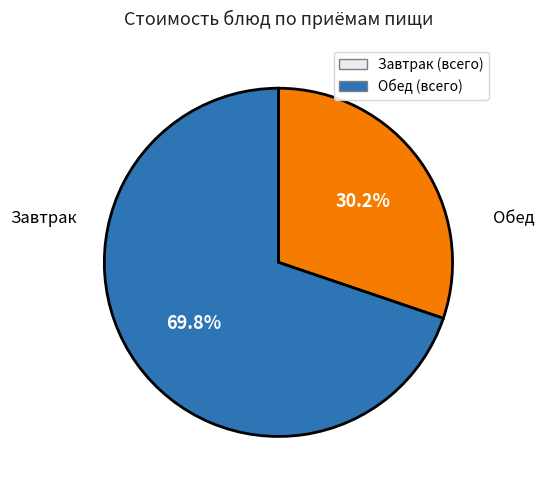

Does any single category account for the majority?

Yes